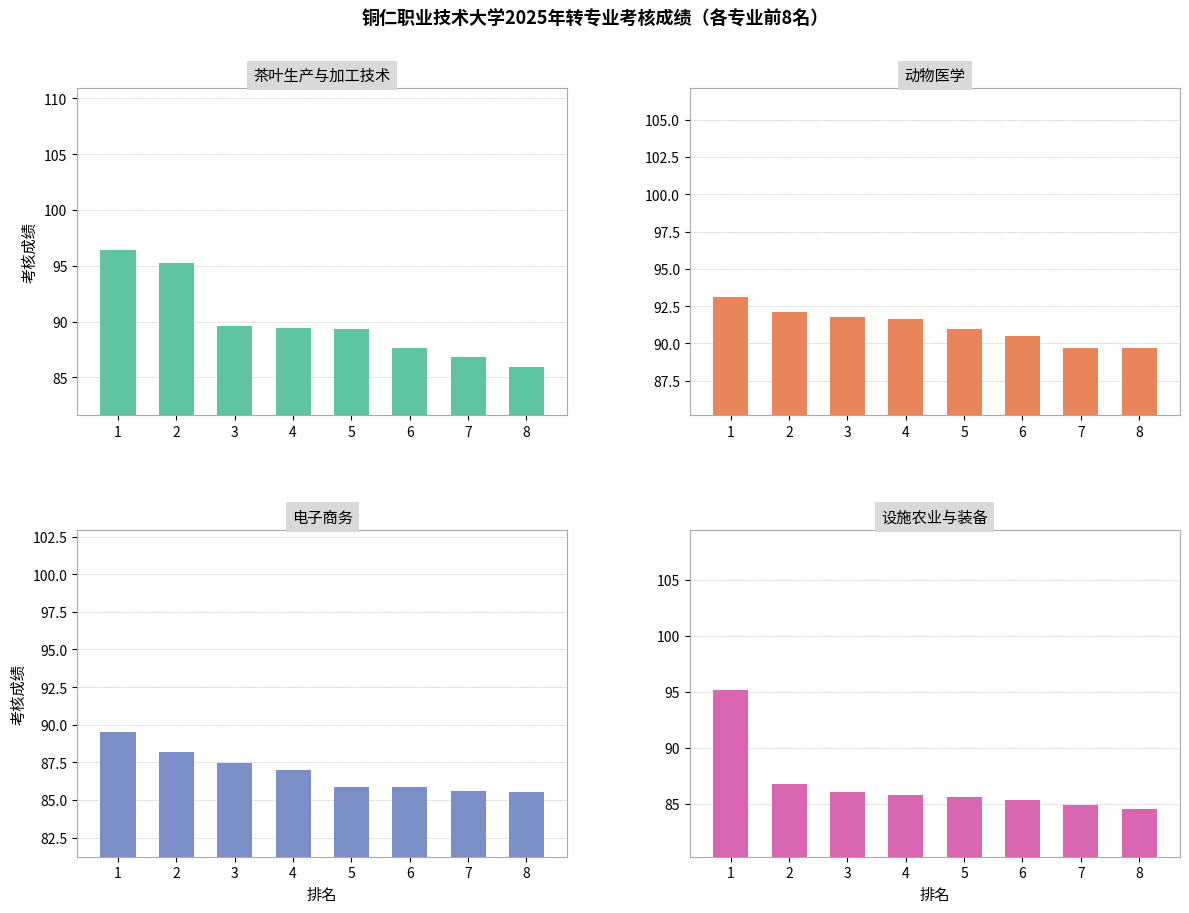

What is the difference between the maximum and minimum values in the 电子商务 series?

4.0